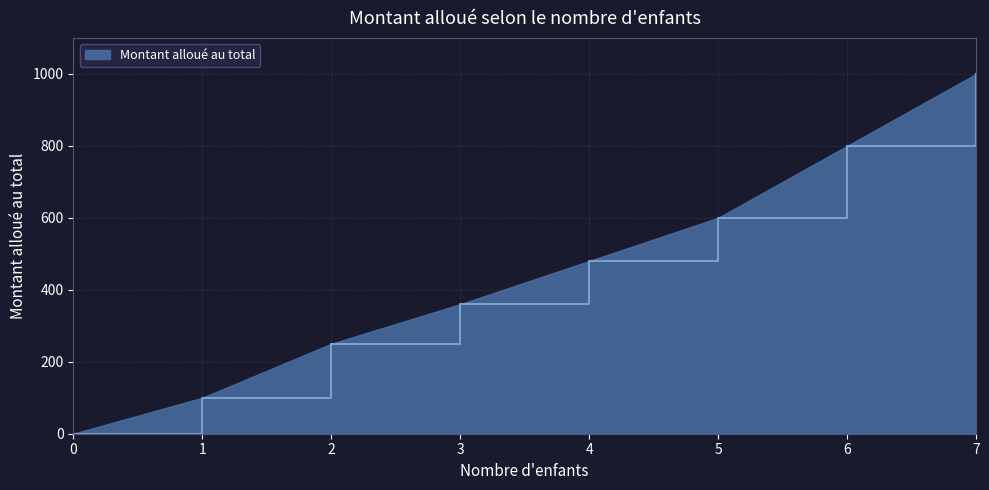

Rank the categories by value from lowest to highest.

0, 1, 2, 3, 4, 5, 6, 7